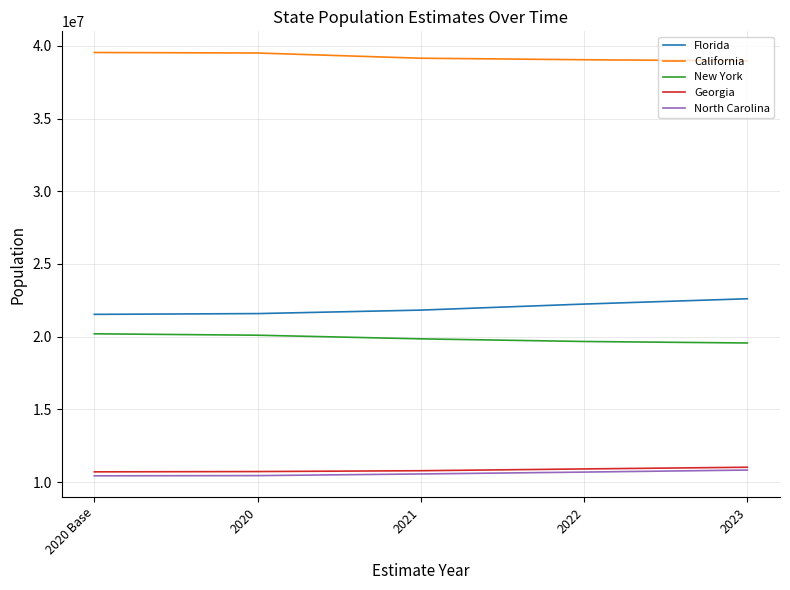

What is the spread (max minus min) of values at 2020?

29049388